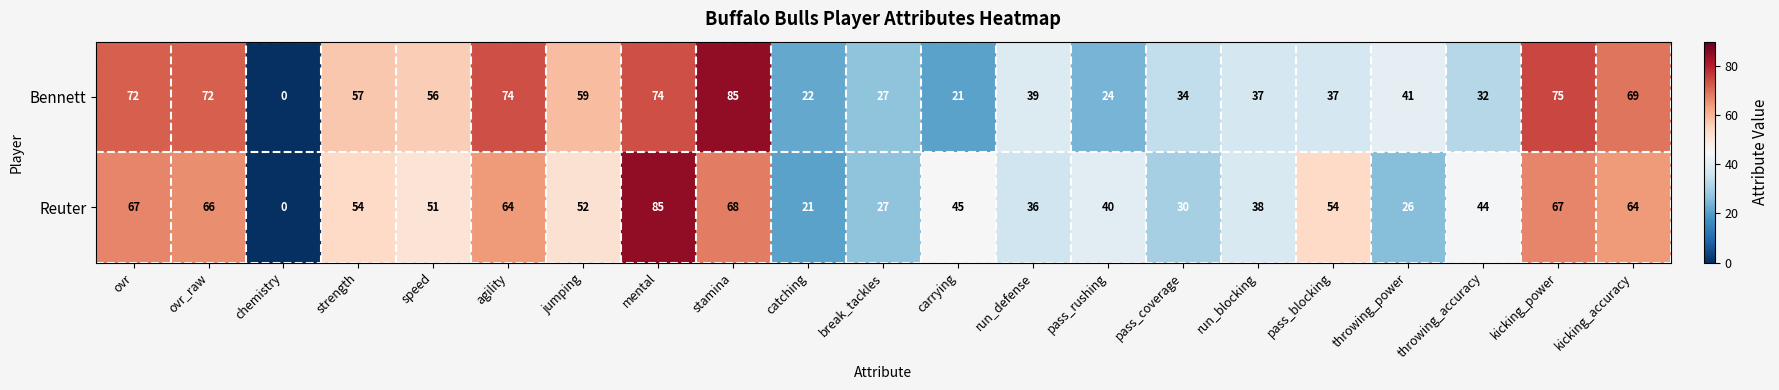

The Bennett series shows 21 at carrying. True or false?

True